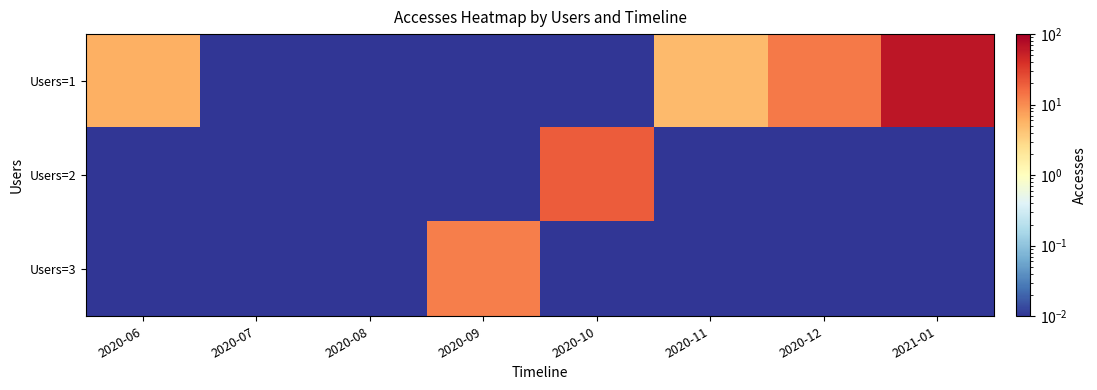

Rank the series by their maximum value, from lowest to highest.

Users=3, Users=2, Users=1